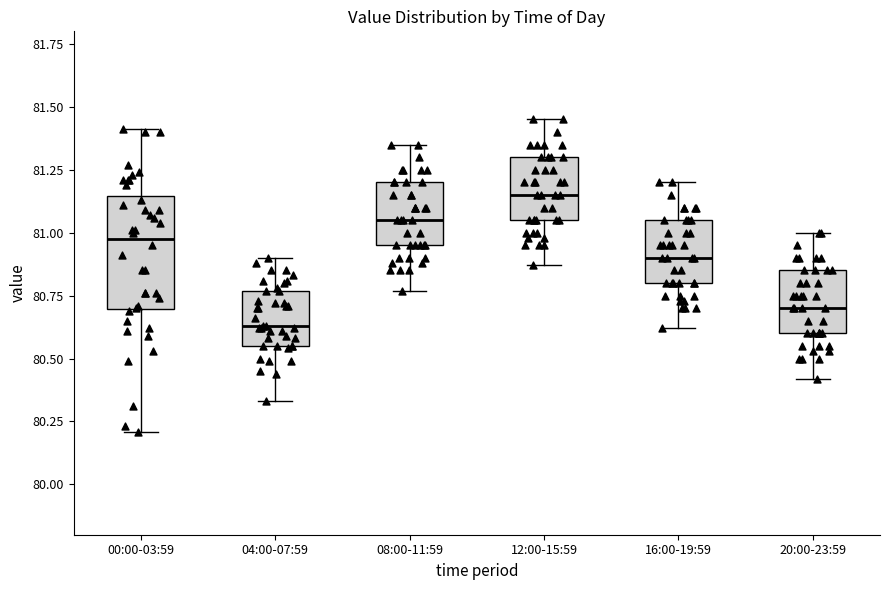

Which box is the tallest, from its lower edge to its upper edge?

00:00-03:59